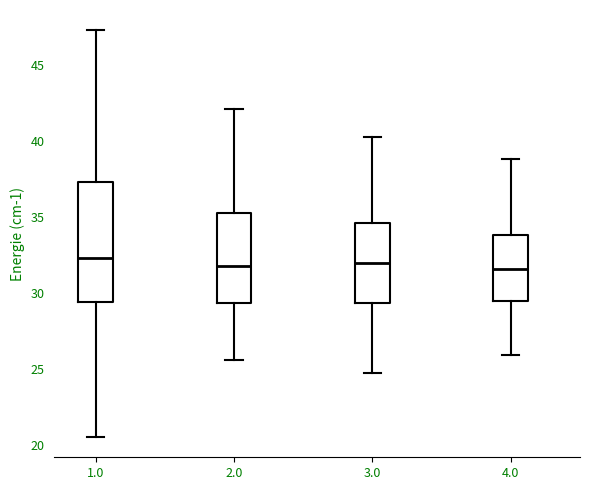

Reading left to right, transcribe this box plot: for each box, give where its median line is, the range the box spans, and where its two whiskers end, as read against the y-axis. The values are not printed on the chart, so give them approximately, as read against the axis.

1.0: median 32.5, box 29.5 to 37.5, whiskers 20.5 to 47.5
2.0: median 32.0, box 29.5 to 35.5, whiskers 25.5 to 42.0
3.0: median 32.0, box 29.5 to 34.5, whiskers 24.5 to 40.5
4.0: median 31.5, box 29.5 to 34.0, whiskers 26.0 to 39.0